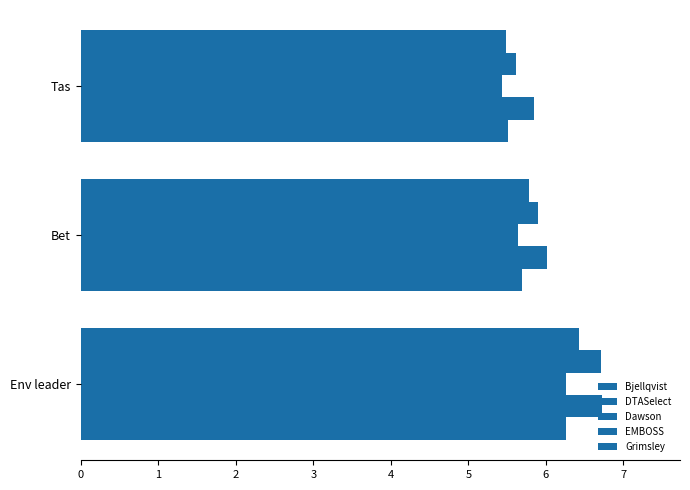

How many series are shown in this chart?

5